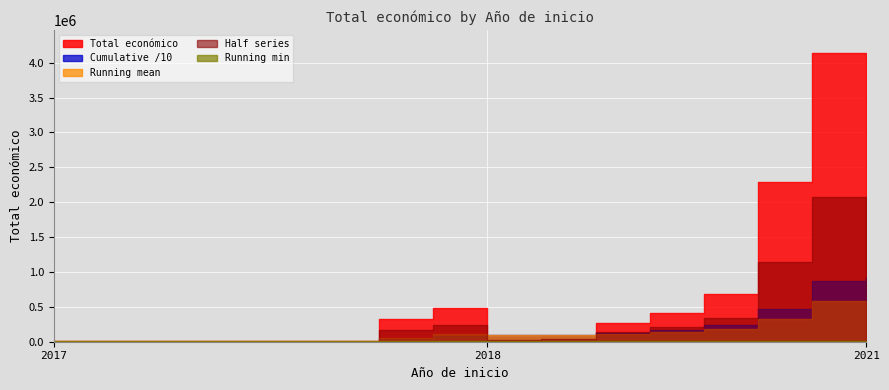

Which has a higher value, 2018 or 2018?

2018